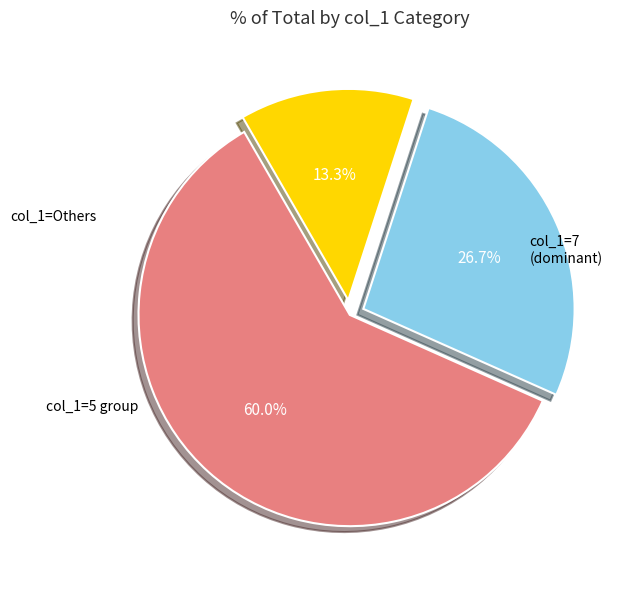

Is there a majority slice in this chart?

Yes